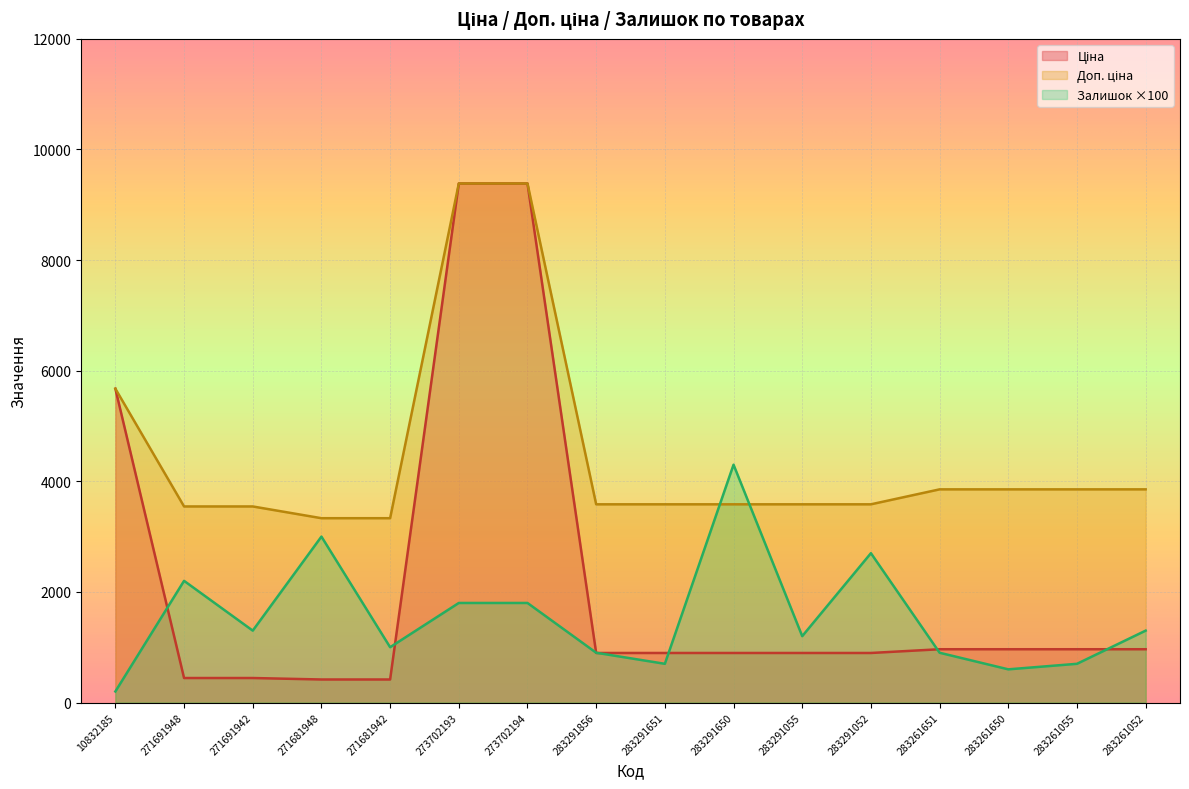

At which category is the sum across all series the highest?

273702193